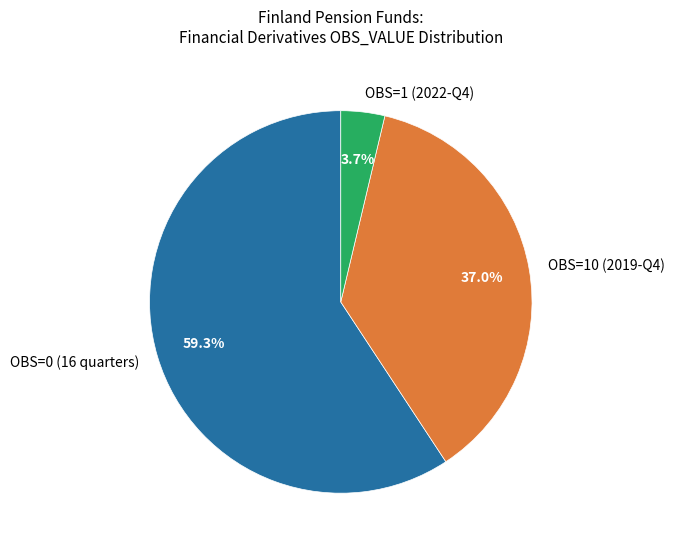

Rank the categories by value from lowest to highest.

OBS=1 (2022-Q4), OBS=10 (2019-Q4), OBS=0 (16 quarters)